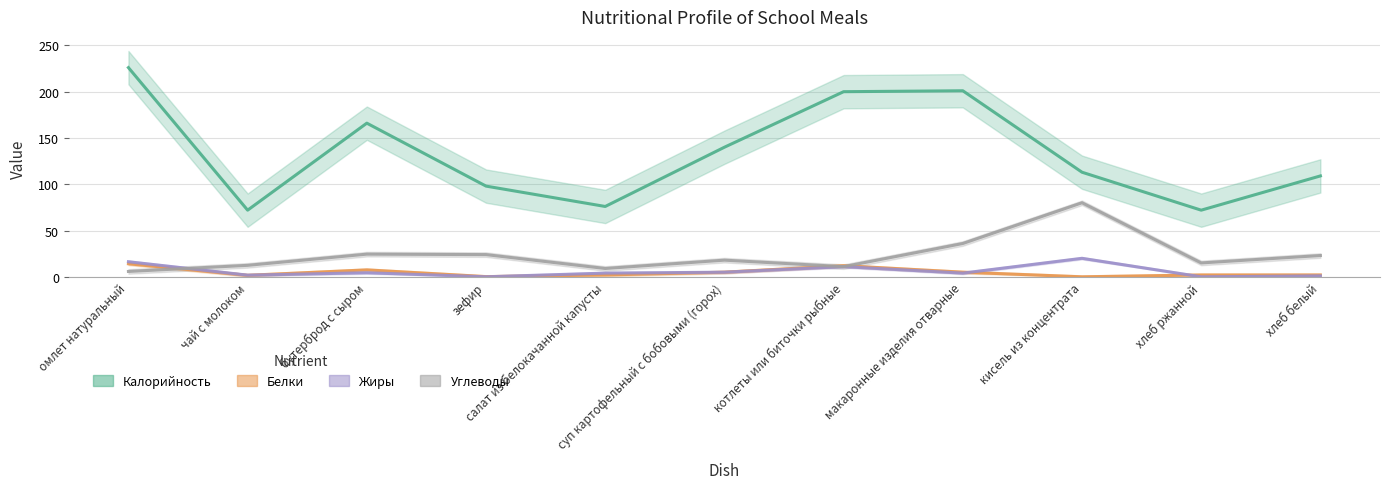

What is the sum of the Жиры values at котлеты или биточки рыбные and омлет натуральный?

27.3